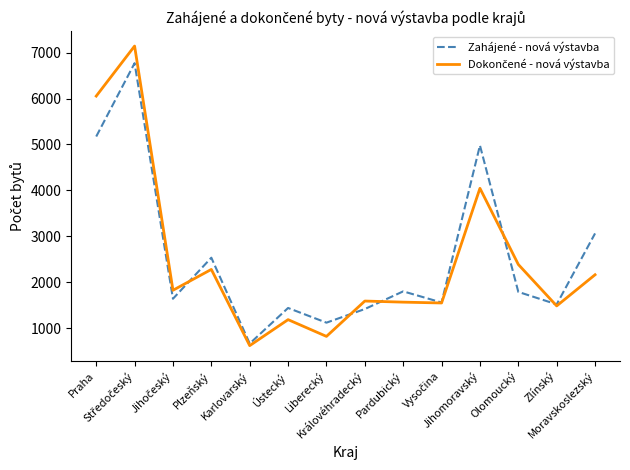

What is the highest value of the Zahájené - nová výstavba series?

6771